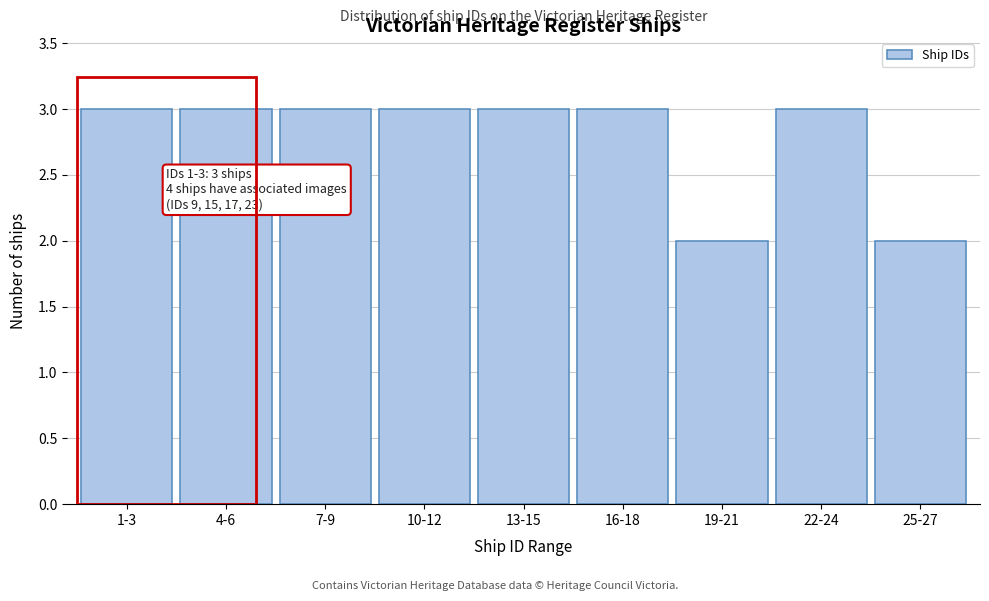

Reading right to left, list all the values displayed in this chart.

2	3	2	3	3	3	3	3	3